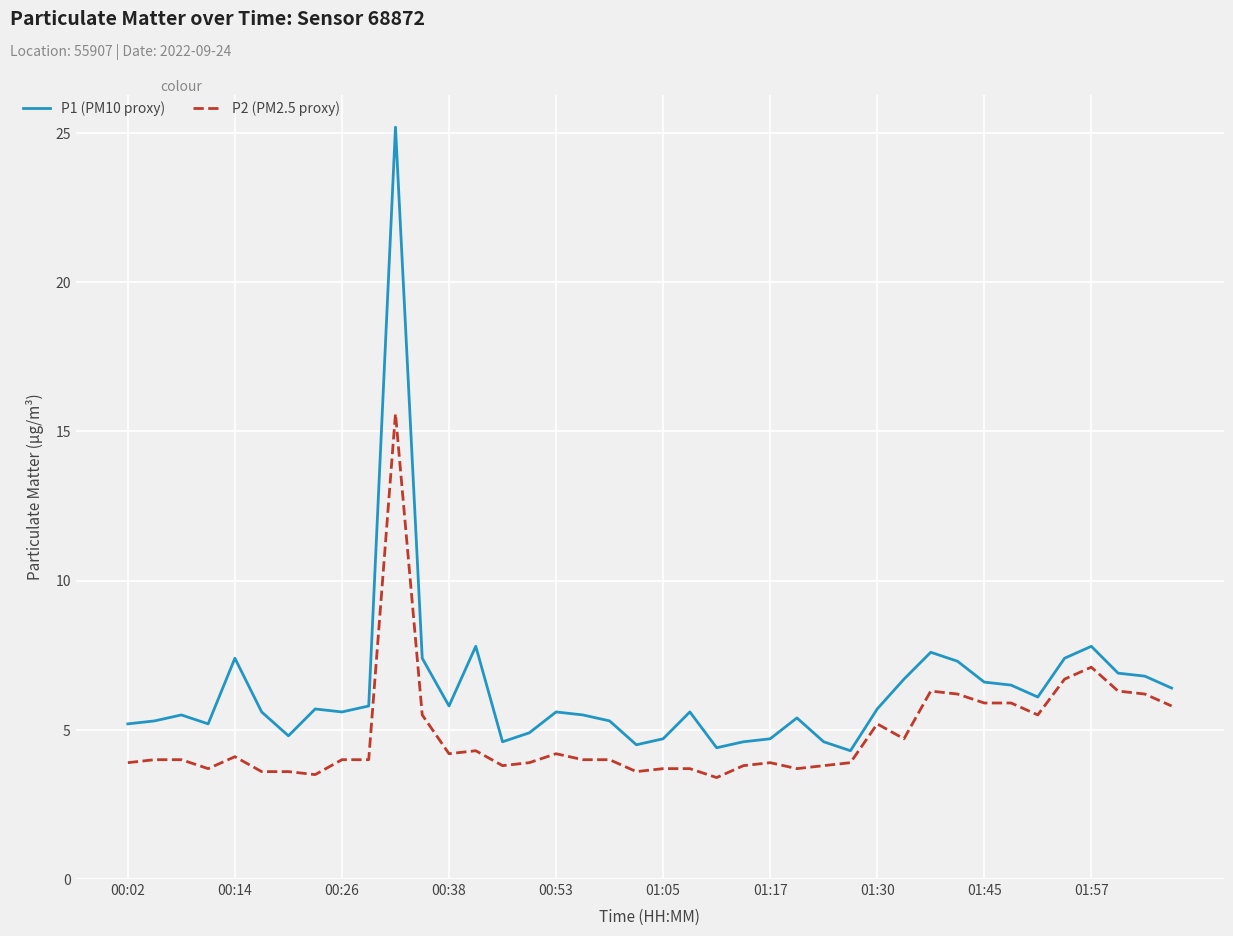

What is the difference between the maximum and minimum values in the P1 (PM10 proxy) series?

20.9